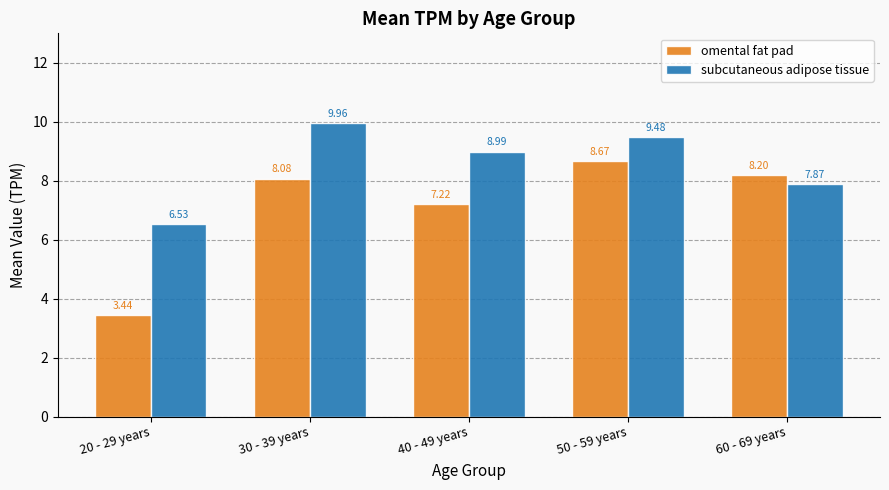

What is the difference between the second highest and second lowest values in the subcutaneous adipose tissue series?

1.6